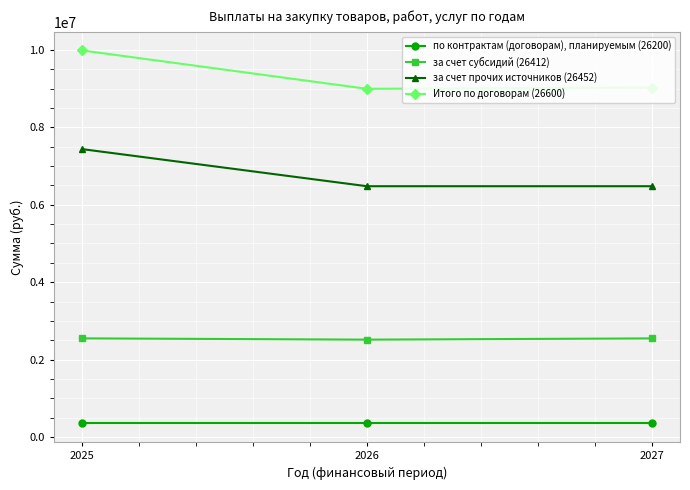

Is it true that за счет субсидий (26412) equals 1643305.4 at 2026?

False